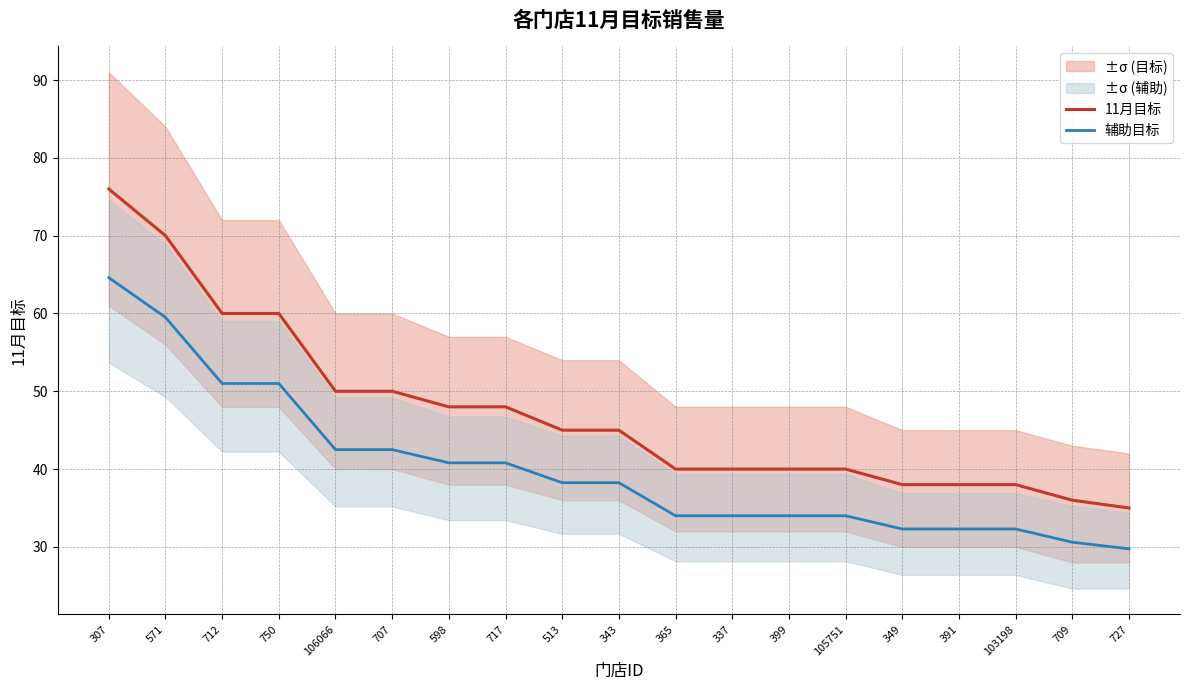

List the labels in order of 11月目标 value, largest first.

307, 571, 712, 750, 106066, 707, 598, 717, 513, 343, 365, 337, 399, 105751, 349, 391, 103198, 709, 727